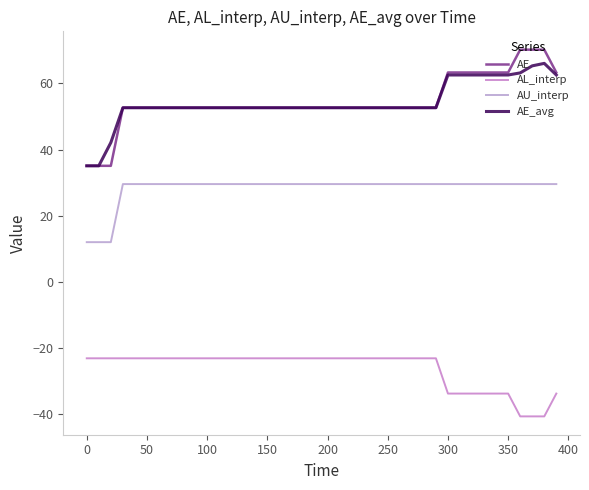

How many lines are shown in the chart?

4